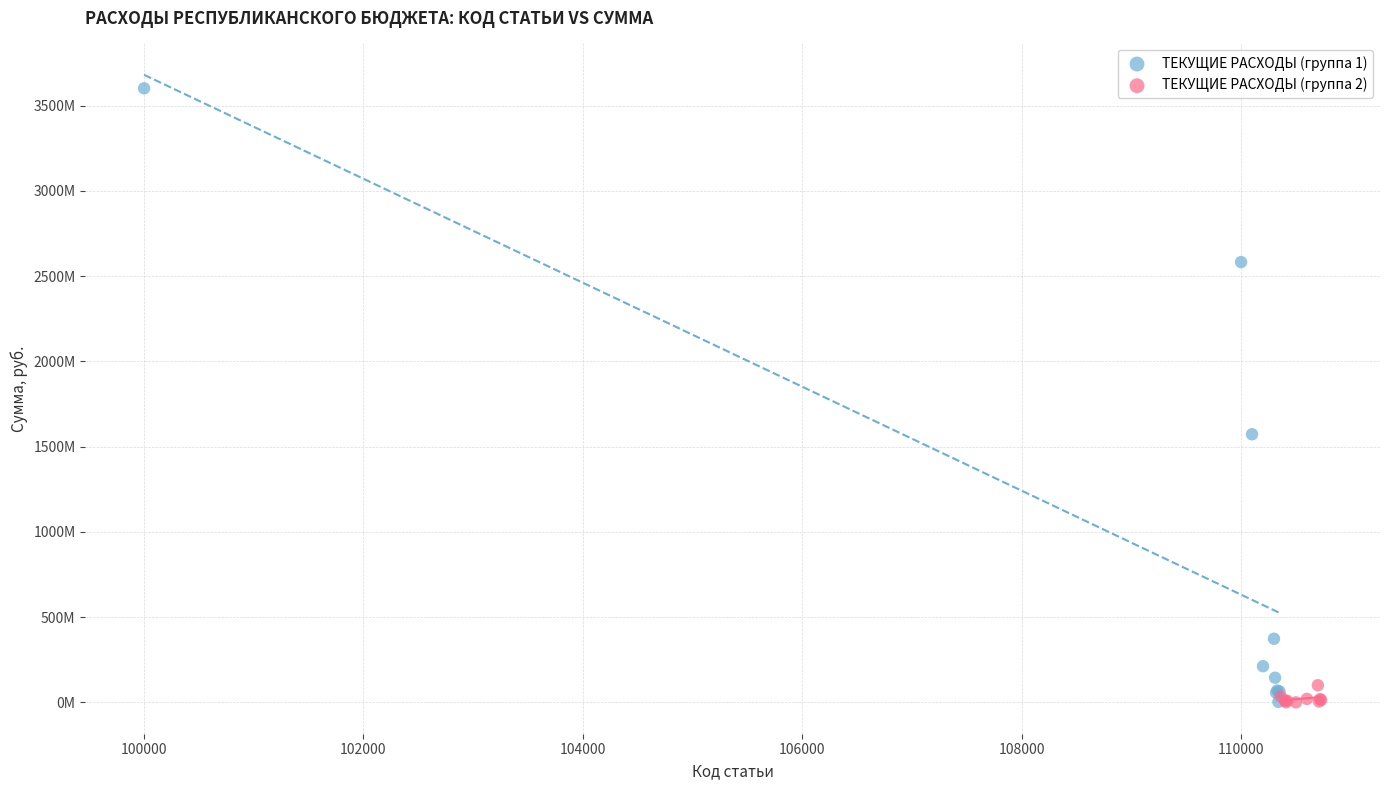

What are all the series names shown in the legend?

ТЕКУЩИЕ РАСХОДЫ (группа 1), ТЕКУЩИЕ РАСХОДЫ (группа 2)